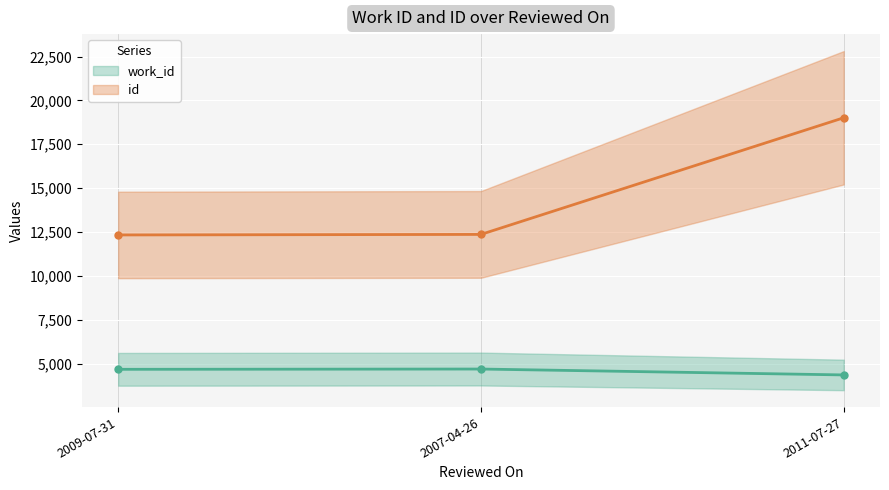

List the series in order of their overall mean, highest first.

id (line), work_id (line)